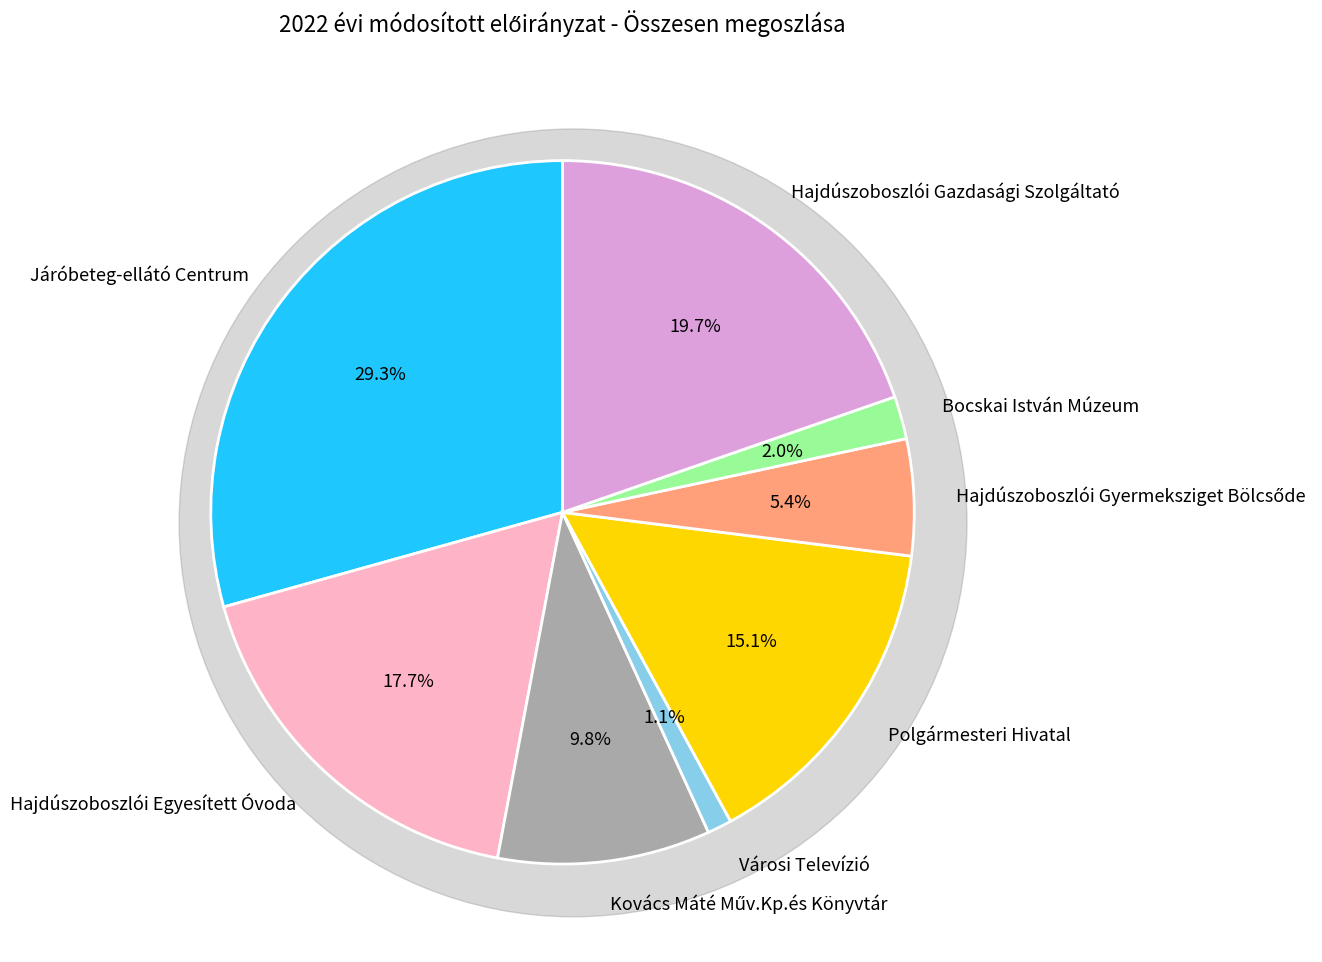

Which slice is the smallest?

Városi Televízió